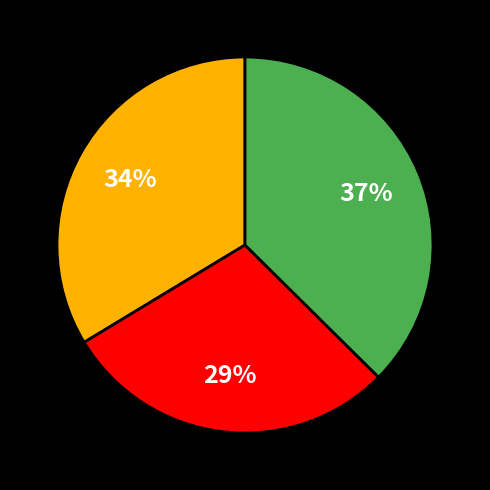

Is there a majority slice in this chart?

No